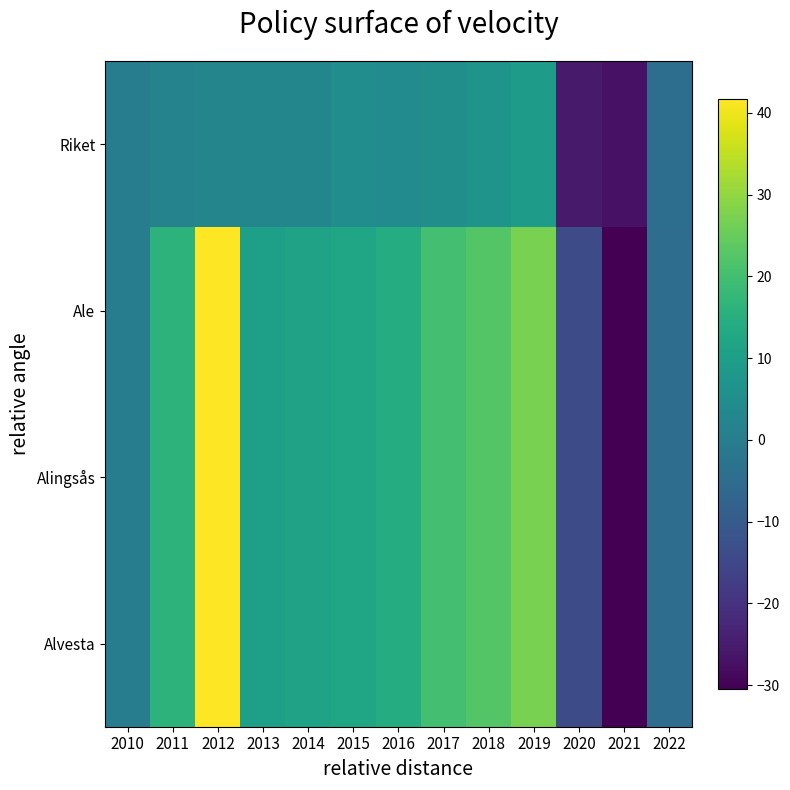

What is the minimum value shown in the chart?

-30.5